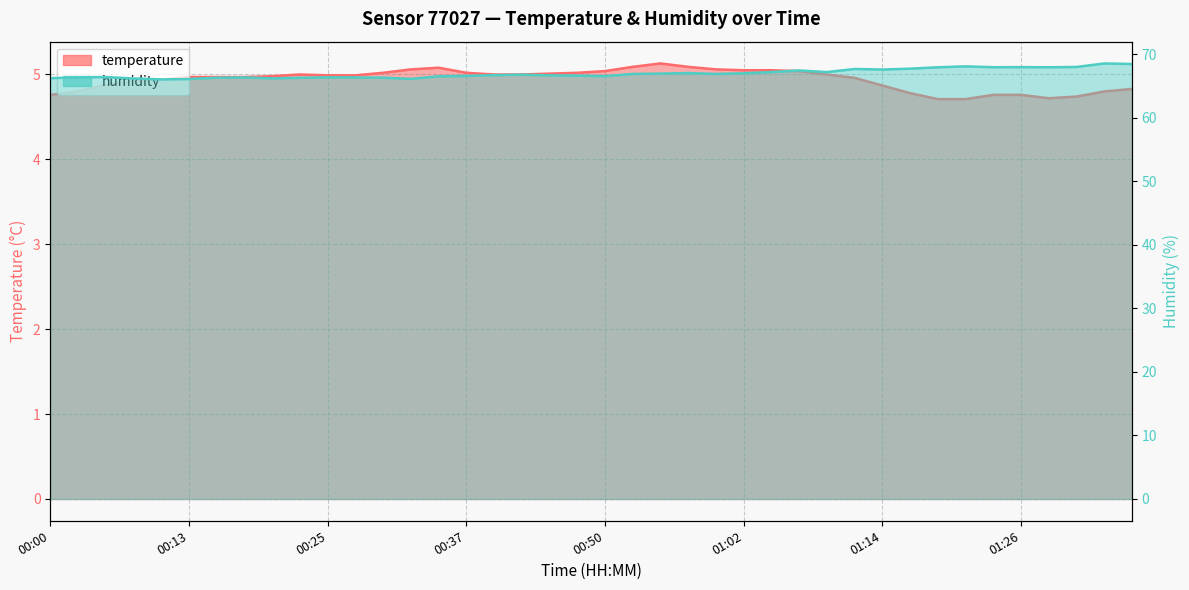

At which category is the sum across all series the highest?

01:34